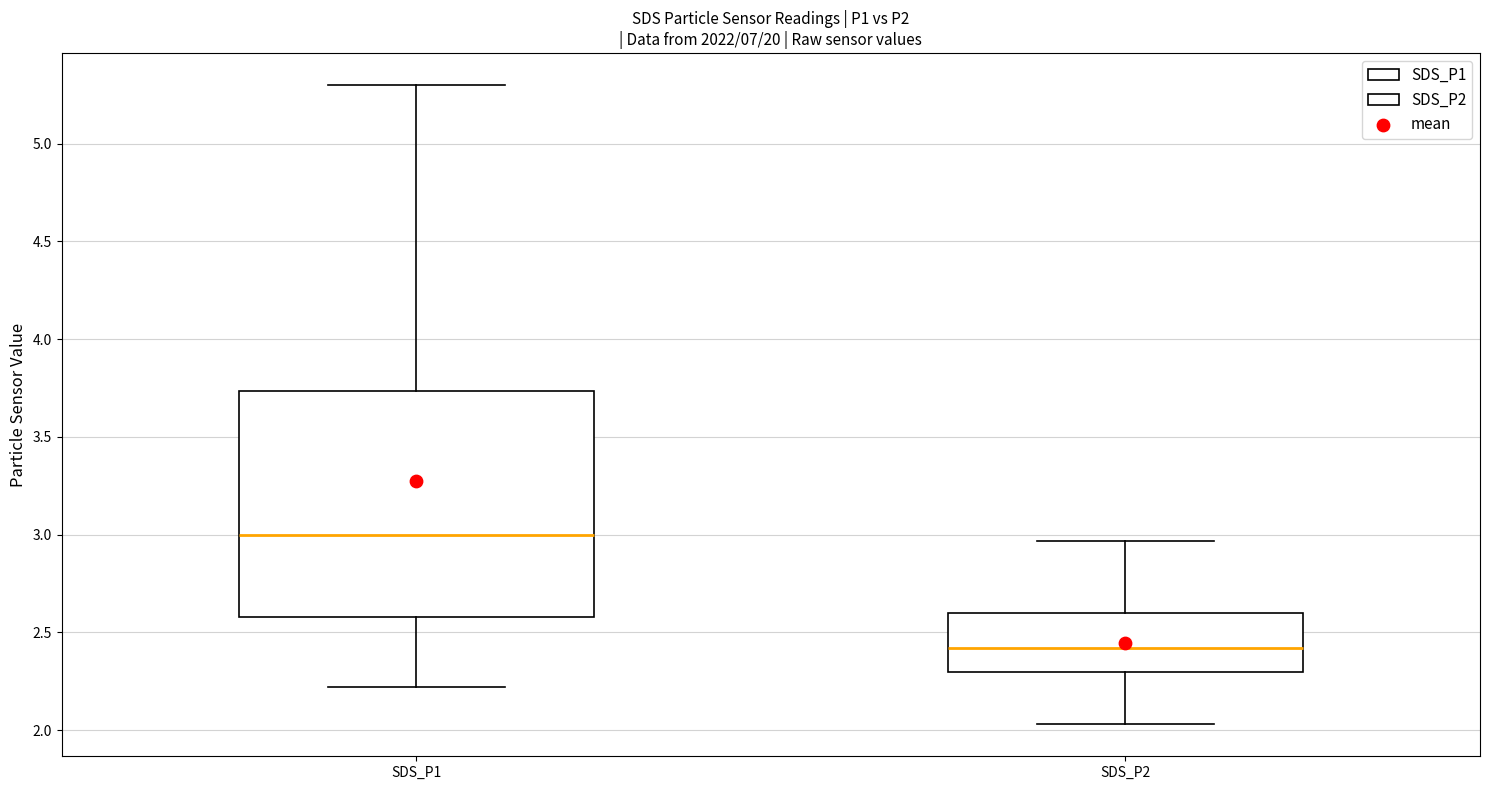

Reading left to right, transcribe this box plot: for each box, give where its median line is, the range the box spans, and where its two whiskers end, as read against the y-axis. The values are not printed on the chart, so give them approximately, as read against the axis.

SDS_P1: median 3.00, box 2.60 to 3.75, whiskers 2.20 to 5.30
SDS_P2: median 2.40, box 2.30 to 2.60, whiskers 2.05 to 2.95